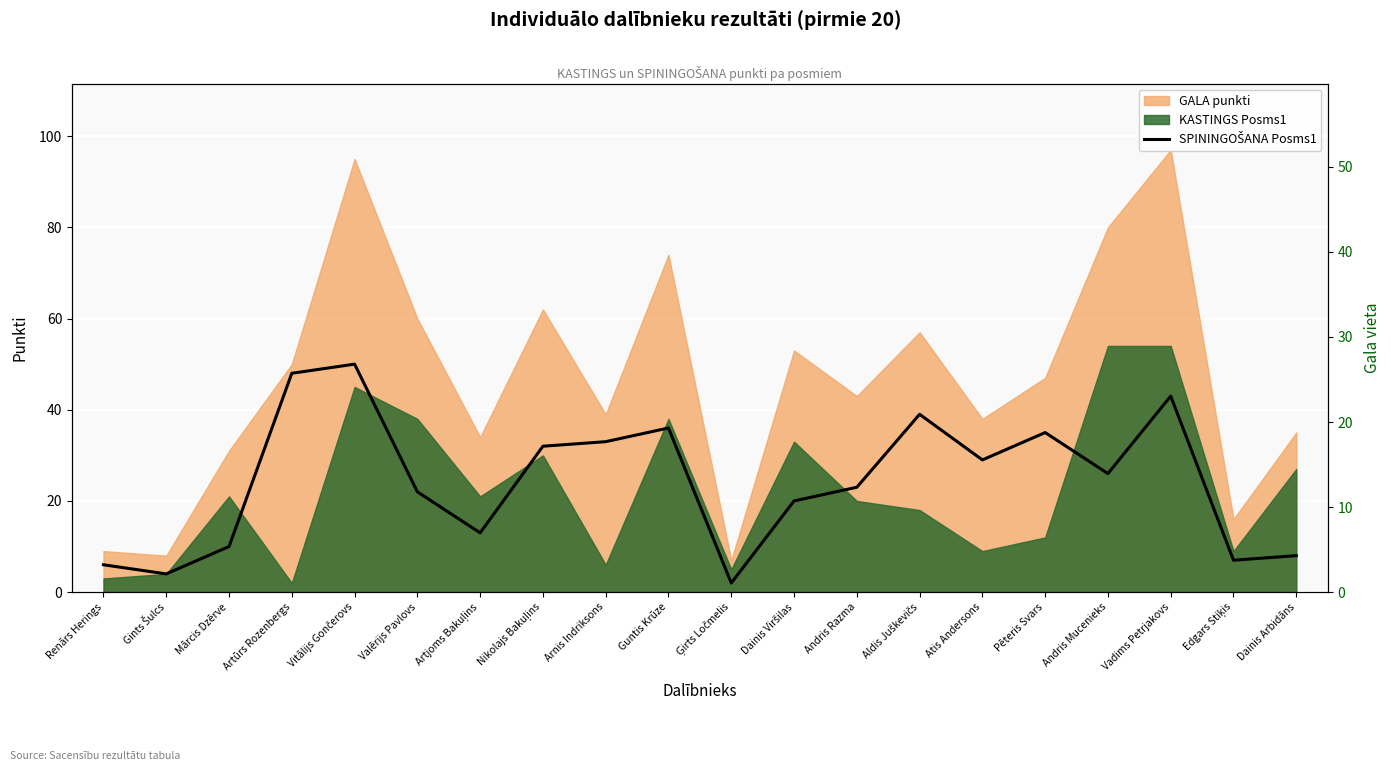

Count the number of categories in the chart.

20